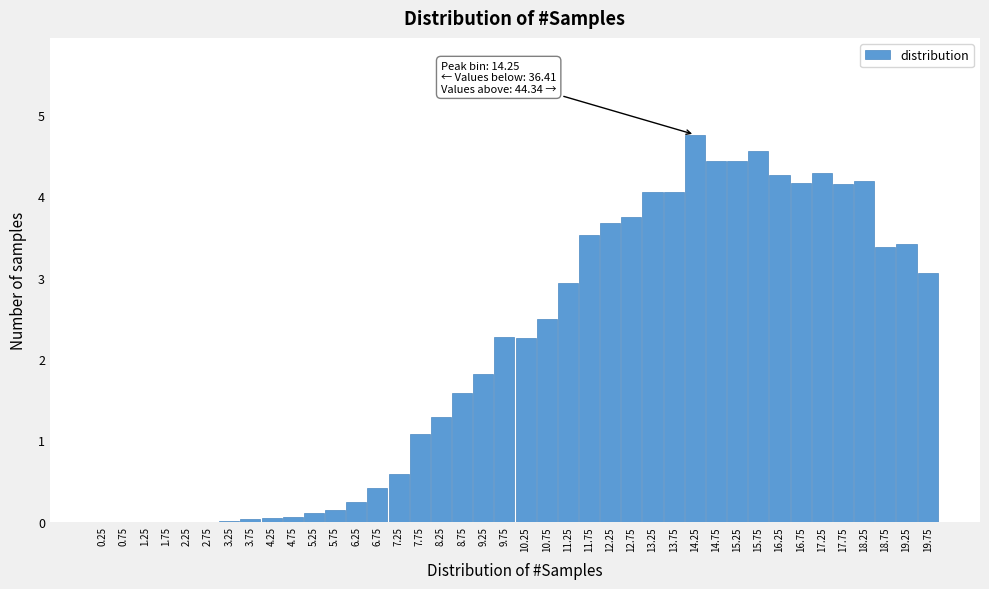

What is the sum of all values?

85.5